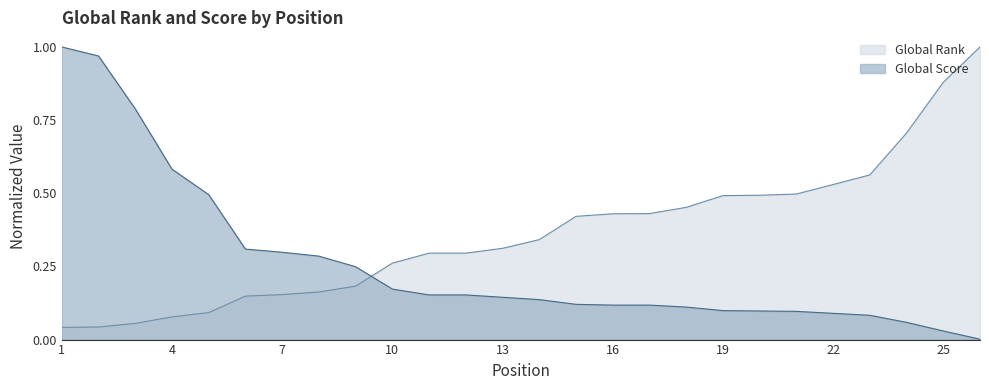

Is it true that Global Rank equals 0.1 at 5?

True